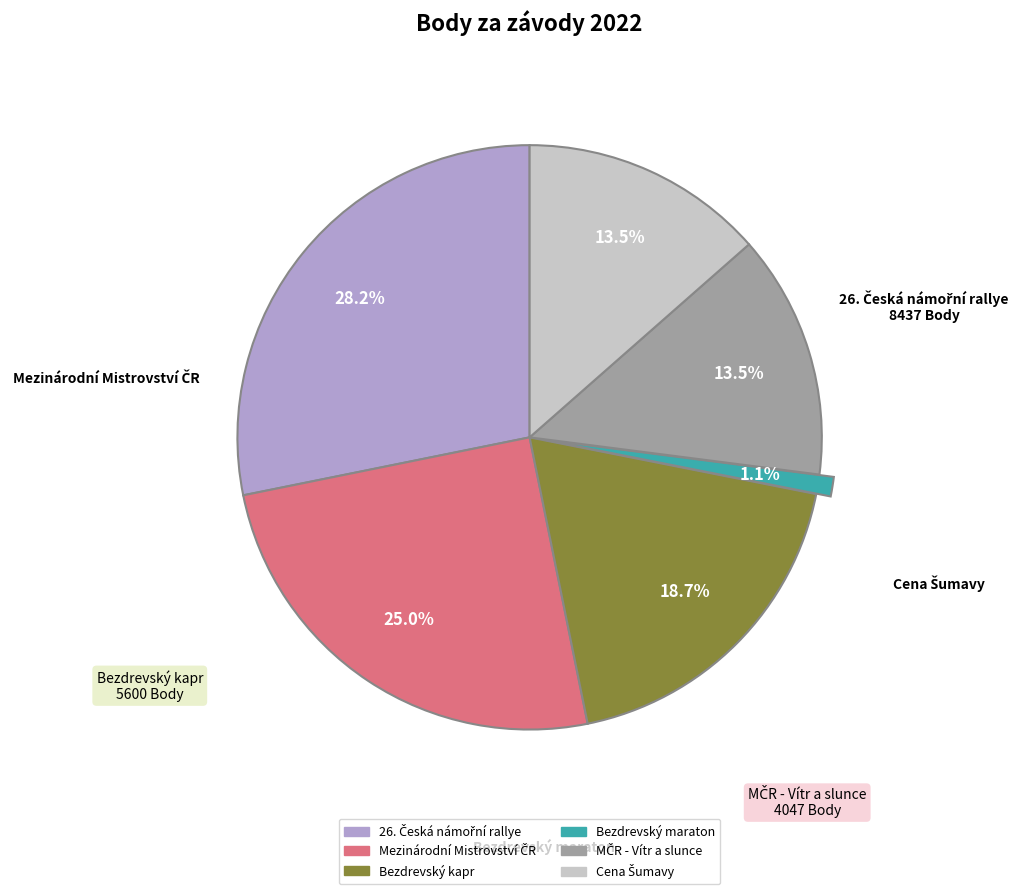

Which slice is the smallest?

Bezdrevský maraton